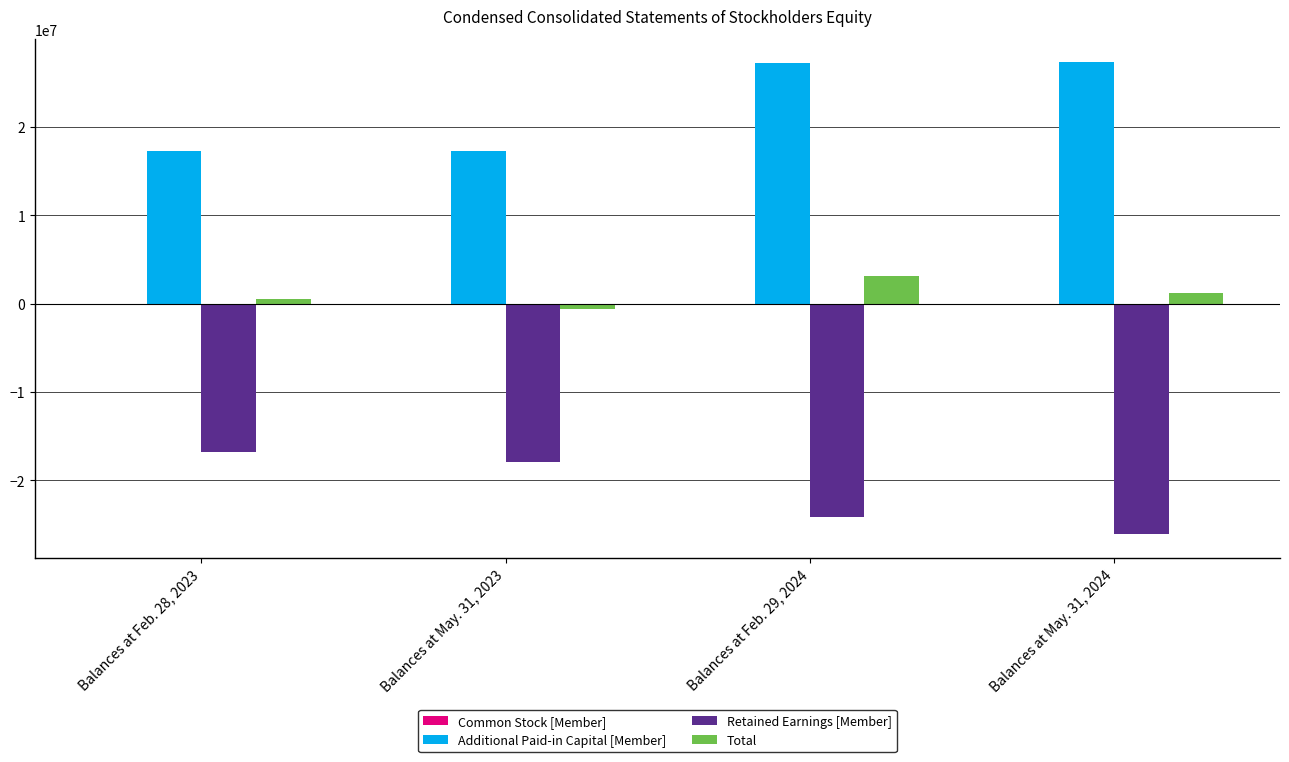

At which label is Retained Earnings [Member] closest to -21476203?

Balances at Feb. 29, 2024